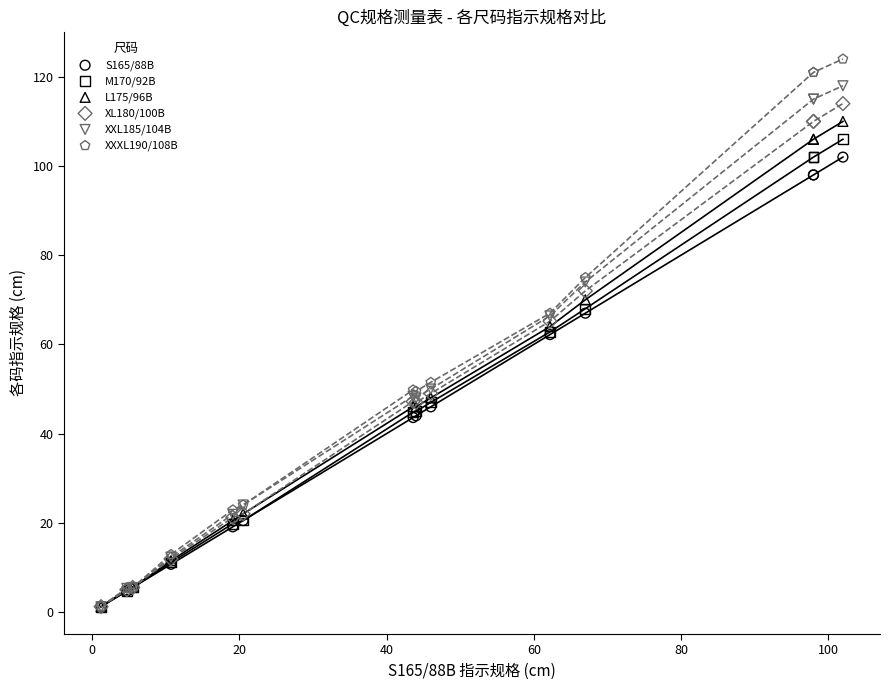

Which series has the widest spread of Y values?

XXXL190/108B